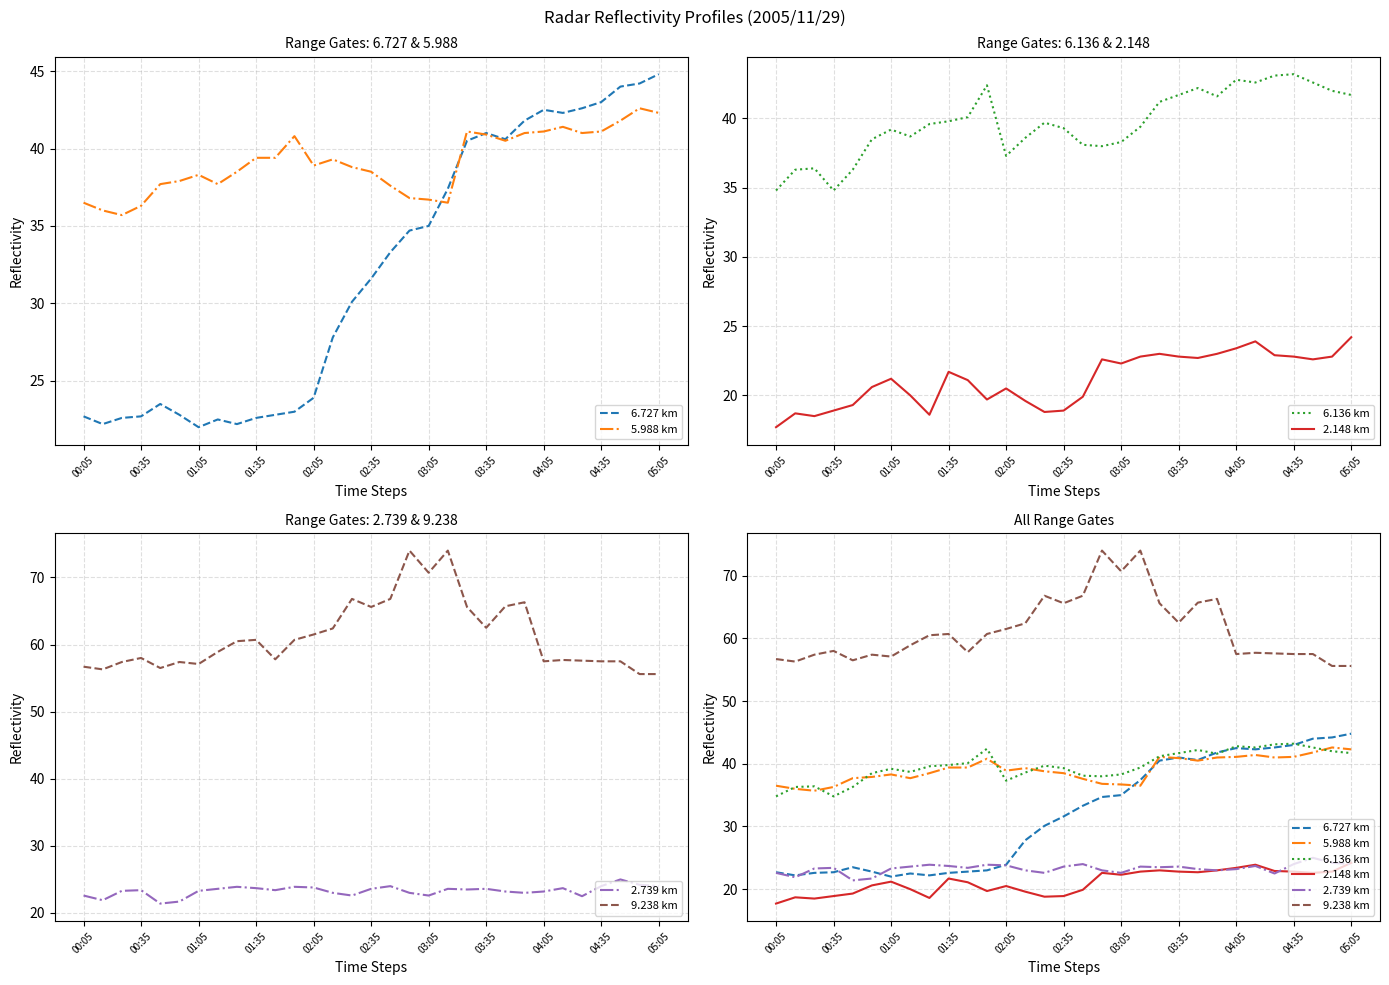

What are all the series names shown in the legend?

6.727 km, 5.988 km, 6.136 km, 2.148 km, 2.739 km, 9.238 km